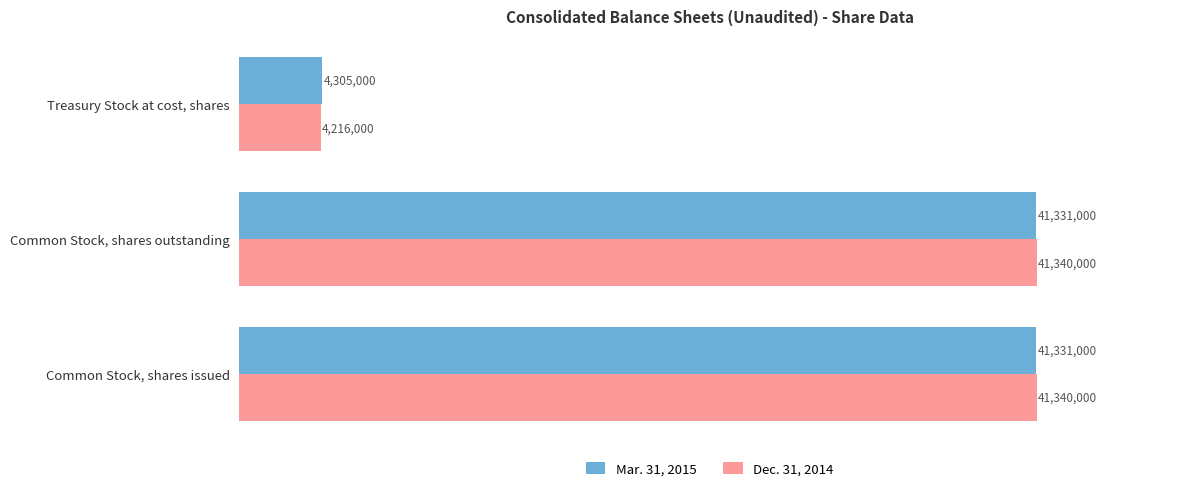

What is the difference between the highest and lowest values at Common Stock, shares outstanding?

9000